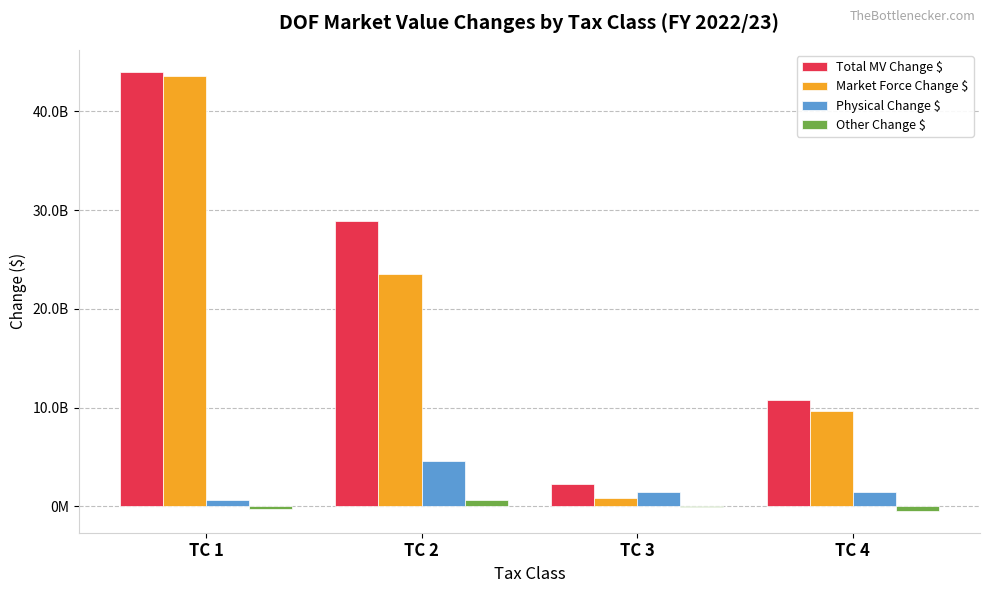

What is the total value across all series at TC 4?

21483345796